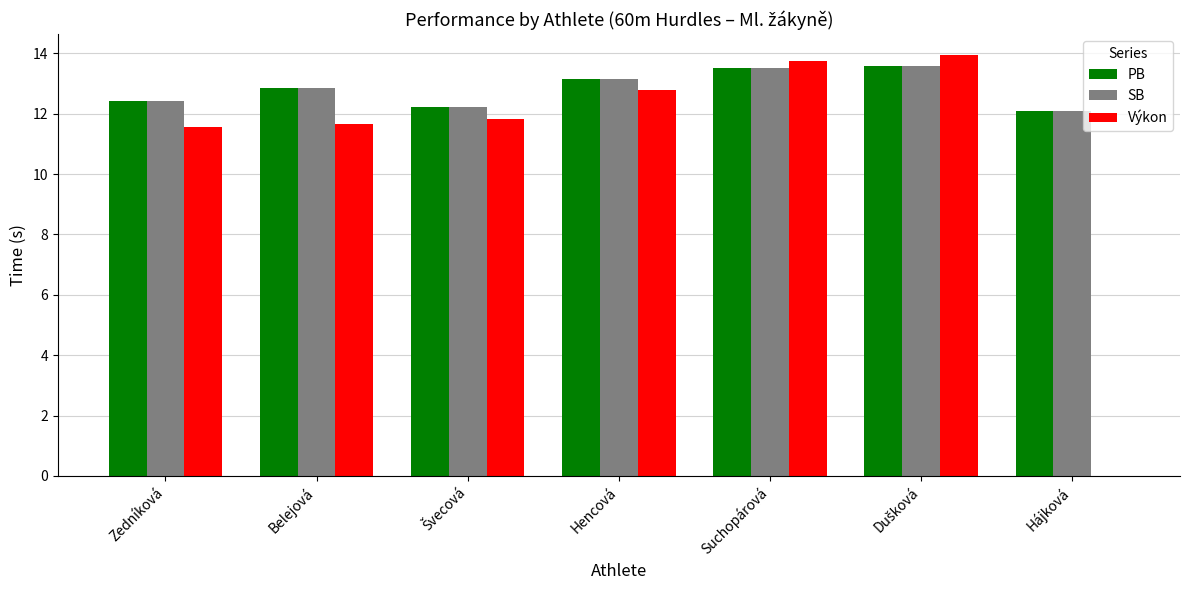

True or false: Výkon has a value of 5.4 at Suchopárová.

False